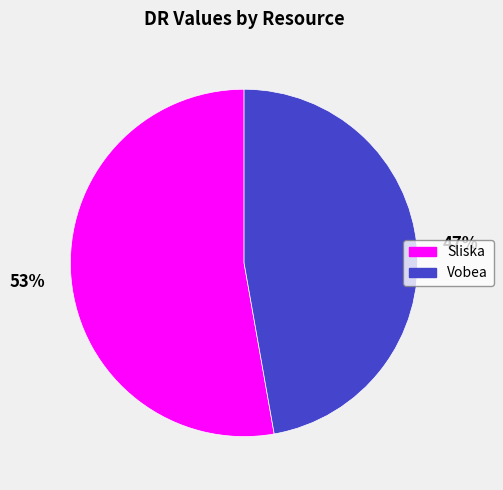

Between Vobea and Sliska, which is larger?

Sliska